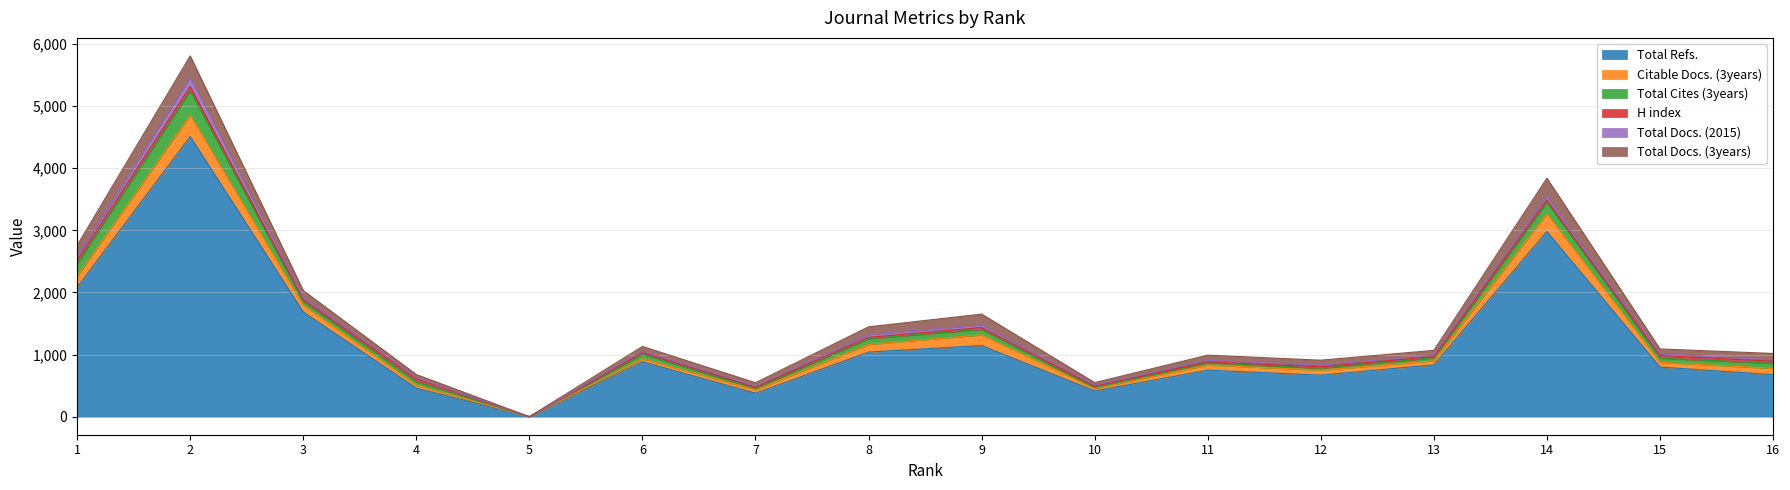

How many interior local peaks does the Total Cites (3years) series have?

5